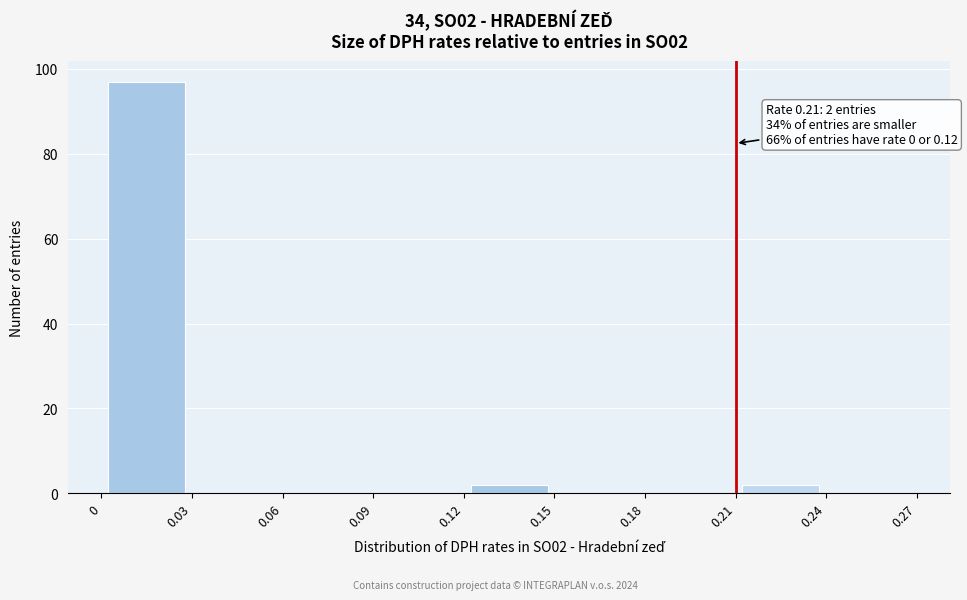

Over which range of the x-axis is the bar tallest?

0 to 0.03